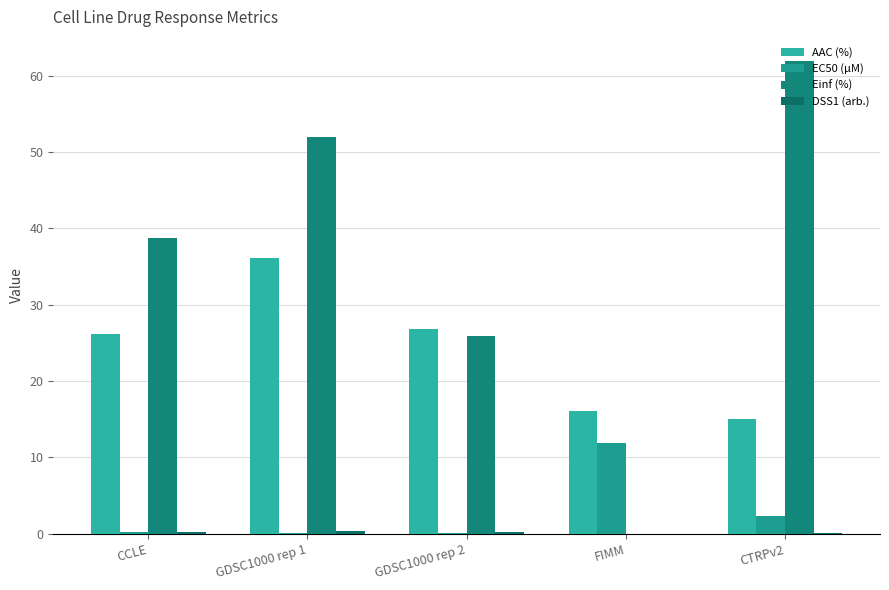

At GDSC1000 rep 2, list the series in order from largest to smallest.

AAC (%), Einf (%), DSS1 (arb.), EC50 (µM)